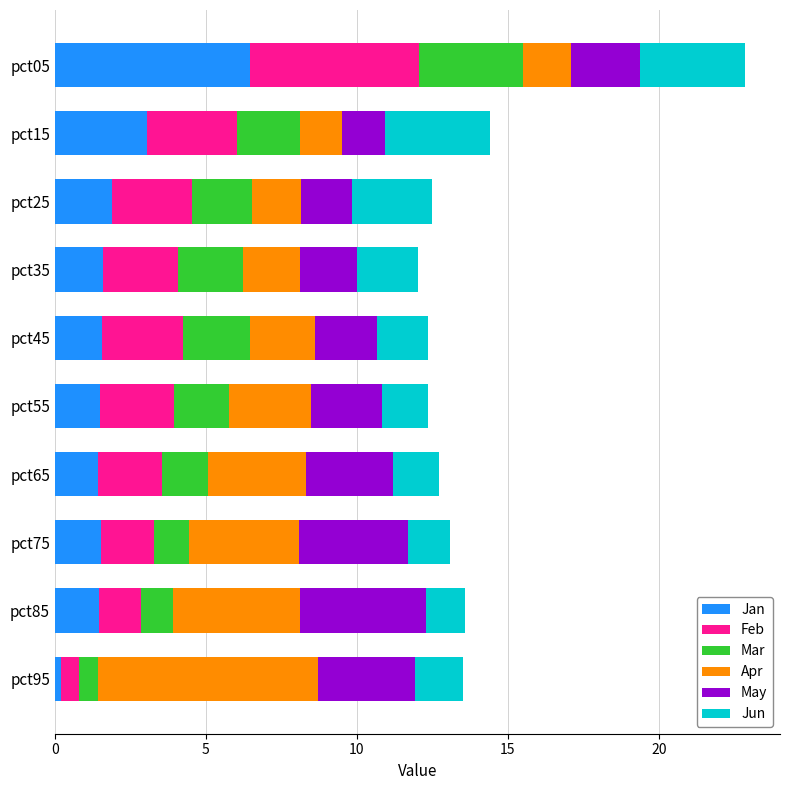

What is the total value across all series at pct35?

12.0